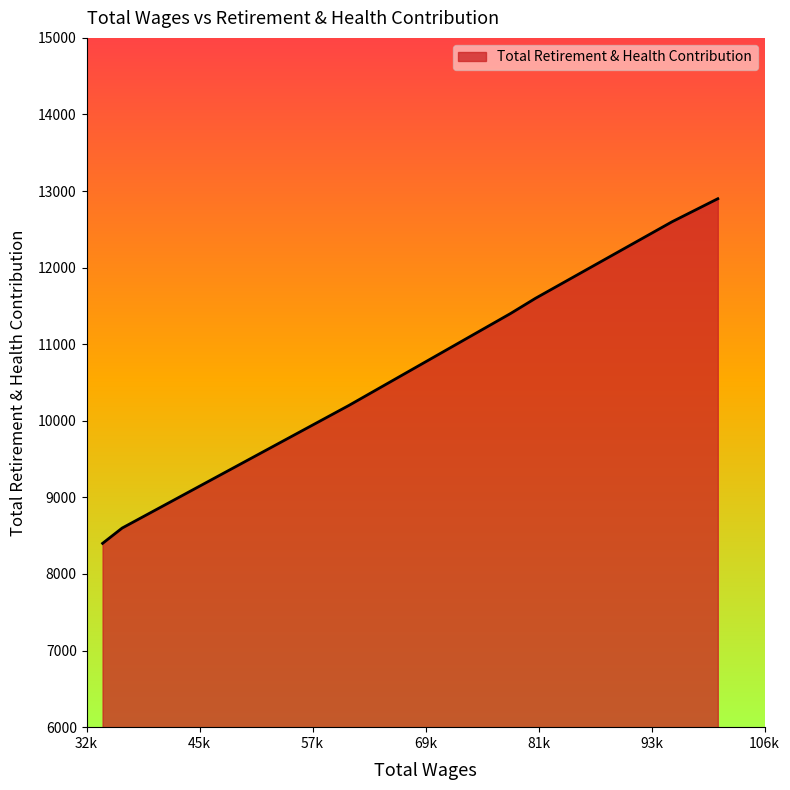

True or false: the data has more than 2 interior local peaks.

False